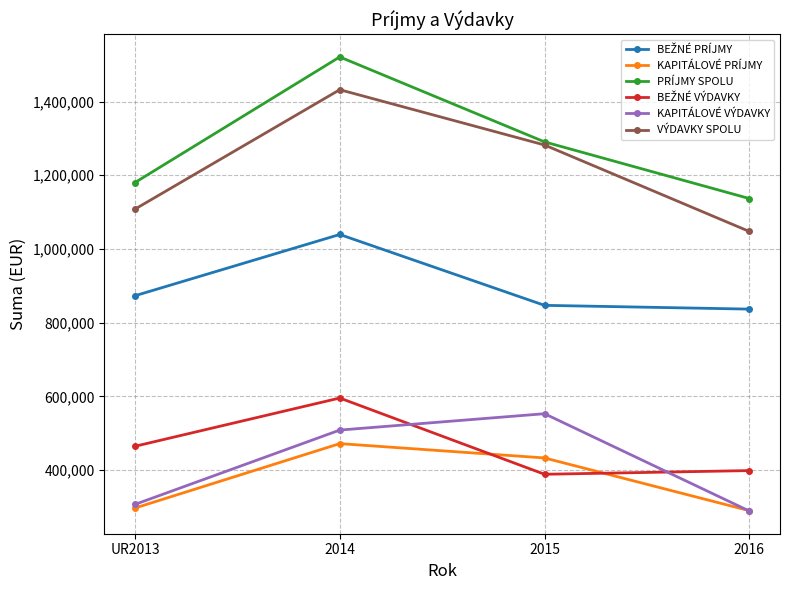

Where is the first local maximum for VÝDAVKY SPOLU?

2014